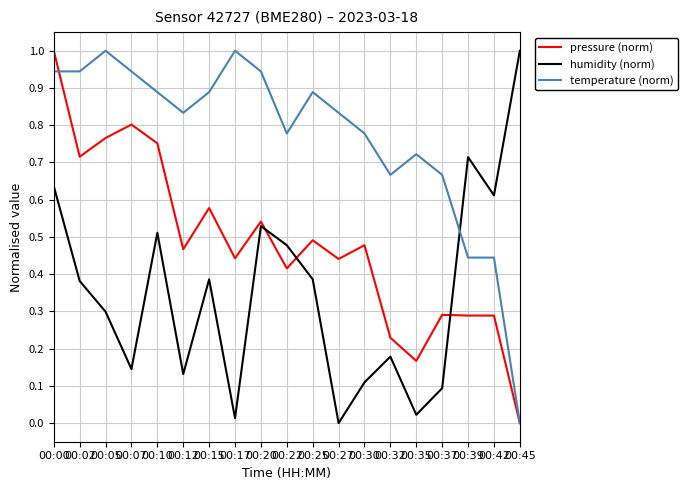

Which series ends up on top after the final intersection of temperature (norm) and humidity (norm)?

humidity (norm)